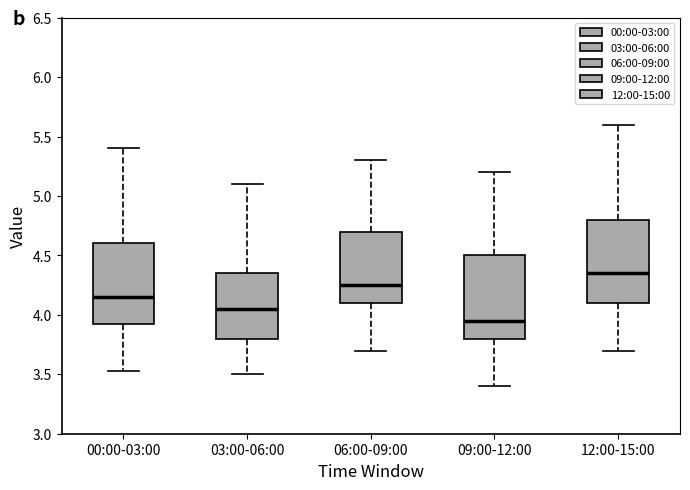

Where does the lower whisker of the box for 12:00-15:00 end on the y-axis? The values are not printed on the chart, so give them approximately, as read against the axis.

3.70